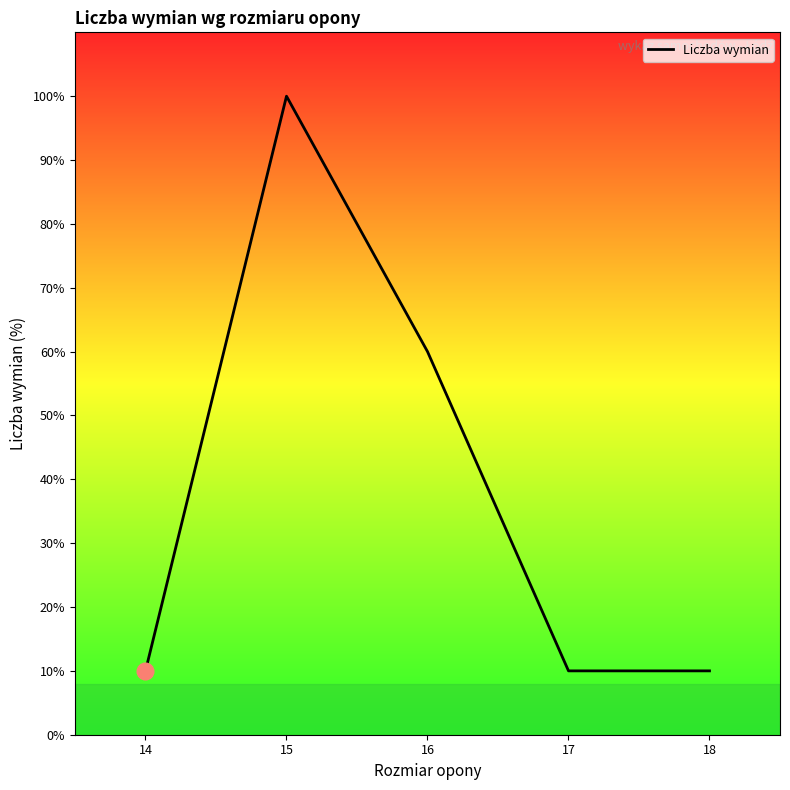

What is the average value?

38